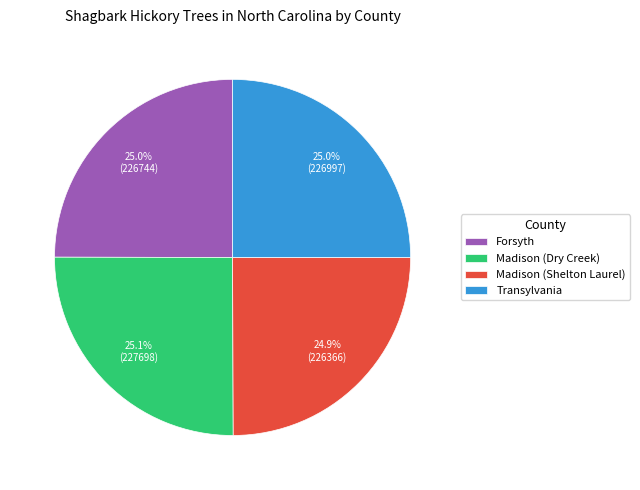

What is the total percentage of Forsyth and Transylvania?

50.0%